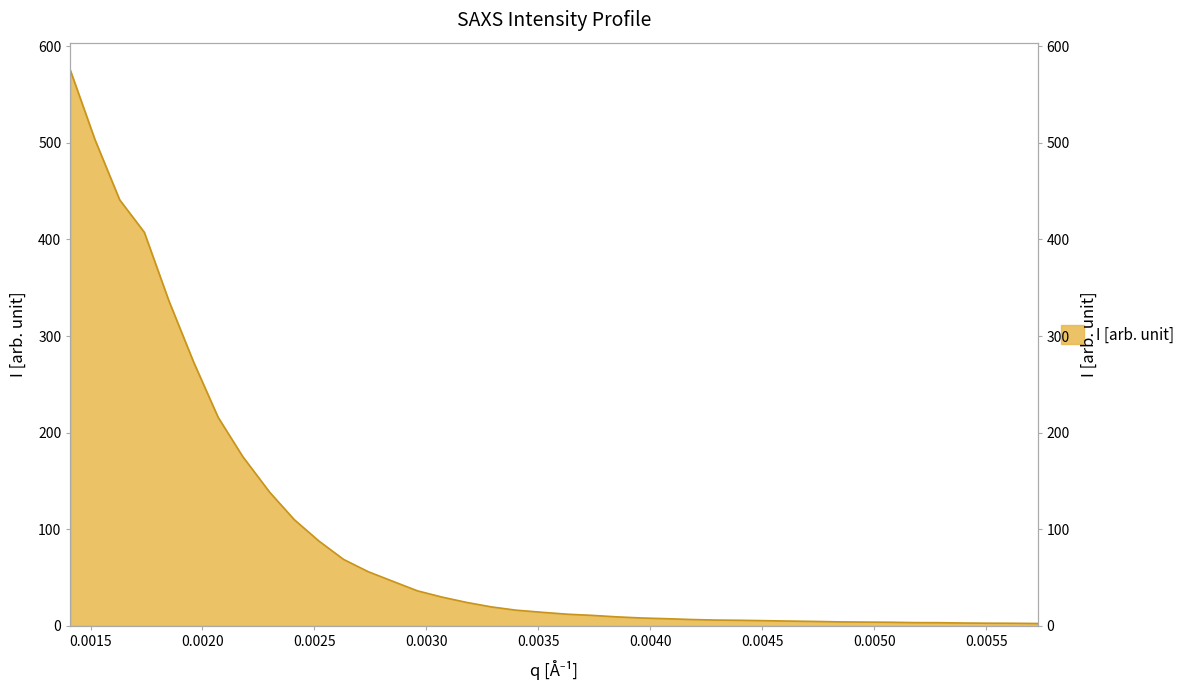

Reading right to left, list all the values displayed in this chart.

0.00573=2.4	0.00562=2.7	0.00551=2.7	0.0054=2.9	0.00529=3.3	0.00518=3.3	0.00507=3.7	0.00496=3.9	0.00485=4.1	0.00474=4.6	0.00463=4.9	0.00451=5.4	0.0044=5.8	0.00429=6.0	0.00418=6.6	0.00407=7.4	0.00396=8.1	0.00385=9.3	0.00374=10.8	0.00363=12.0	0.00352=14.0	0.0034=16.2	0.00329=19.6	0.00318=24.2	0.00307=29.7	0.00296=36.2	0.00285=46.1	0.00274=56.1	0.00263=68.8	0.00252=87.8	0.00241=109.9	0.0023=138.3	0.00218=175.2	0.00207=215.8	0.00196=273.2	0.00185=336.4	0.00174=407.5	0.00163=441.0	0.00152=503.1	0.00141=574.9